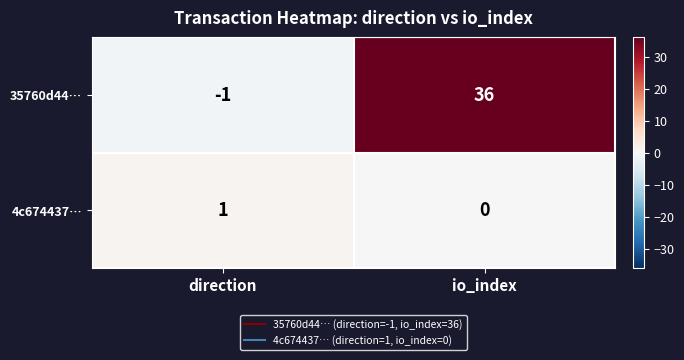

At which label is 4c674437… closest to 0?

io_index